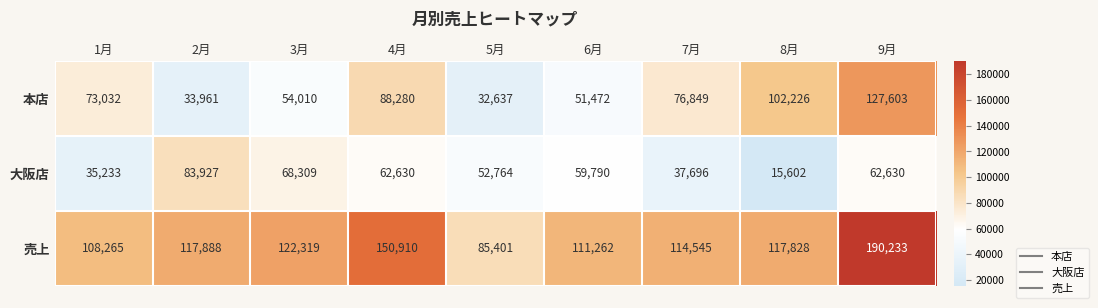

Which category has the highest value across all series?

9月